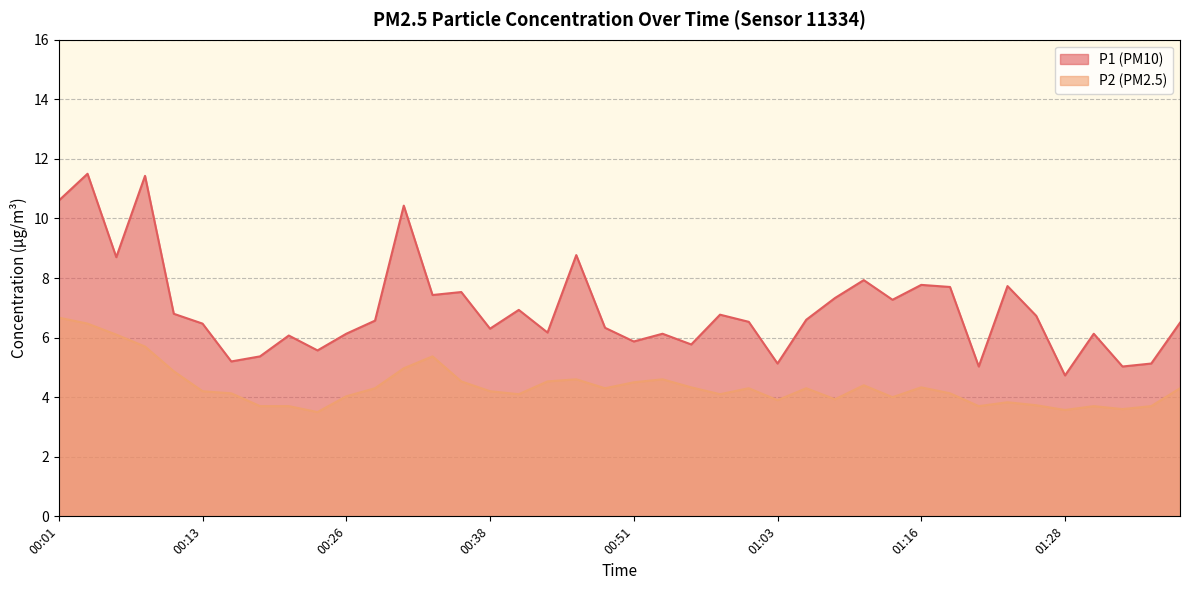

Does the chart display data point markers on the line(s)?

No